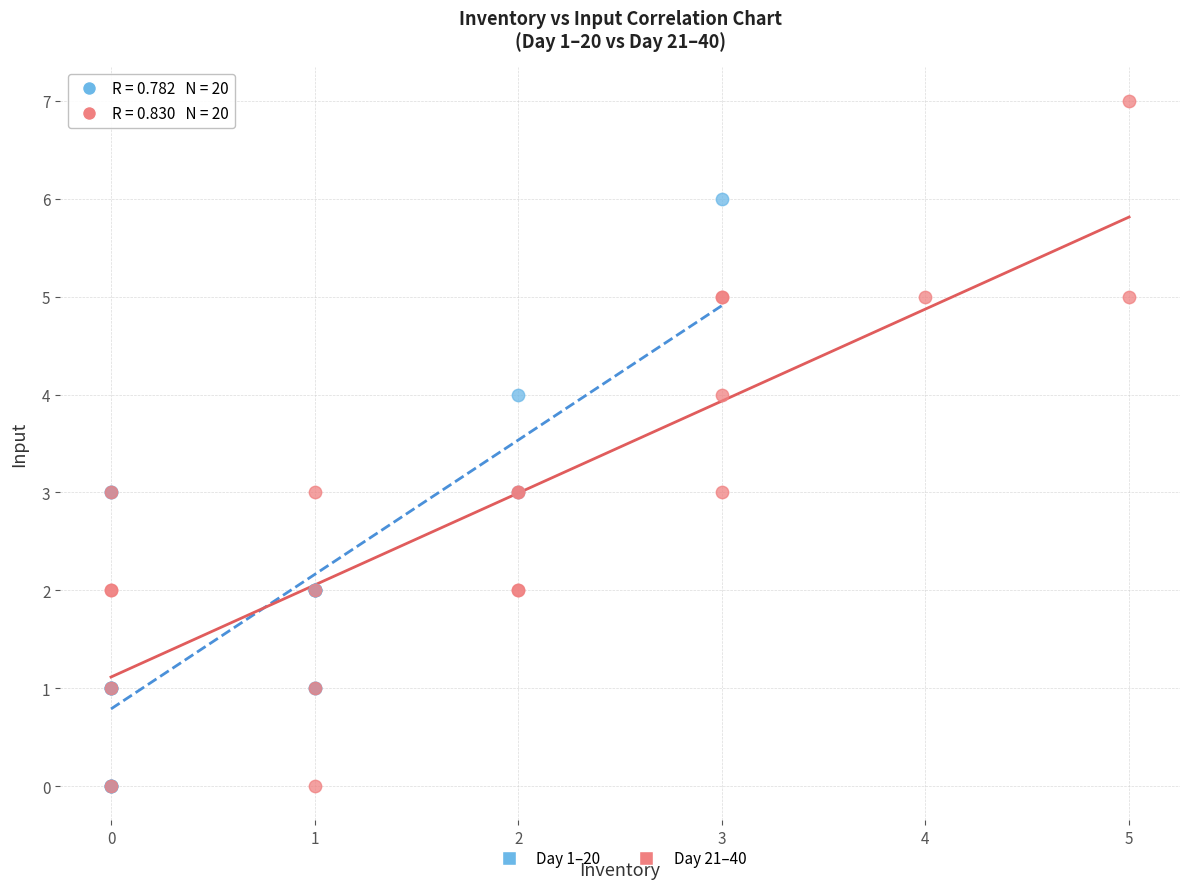

Which series reaches the maximum Y coordinate?

Day 21–40